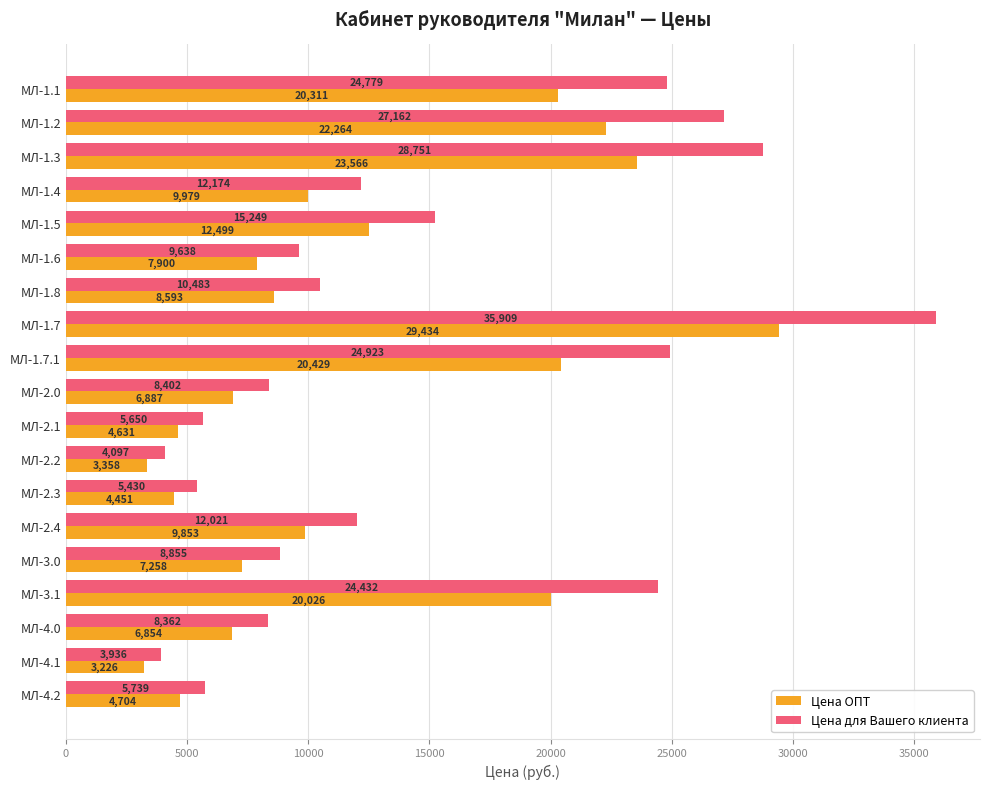

Which series changed the most between МЛ-1.5 and МЛ-1.6?

Цена для Вашего клиента